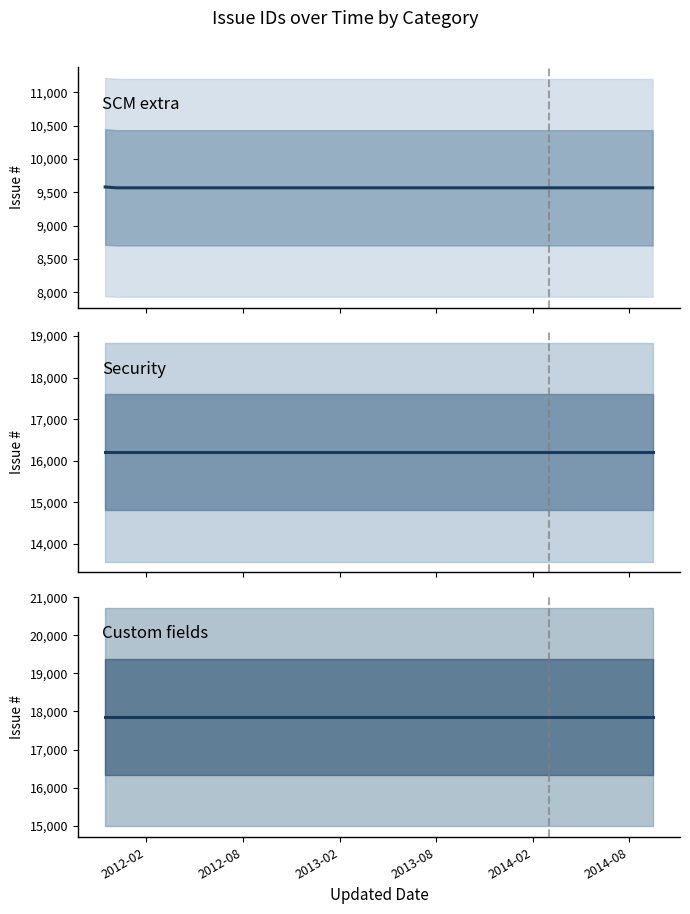

How many series are shown in this chart?

3